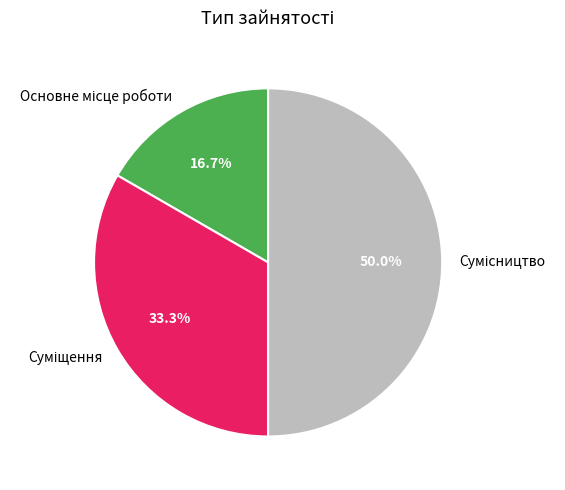

Which has a higher value, Сумісництво or Суміщення?

Сумісництво